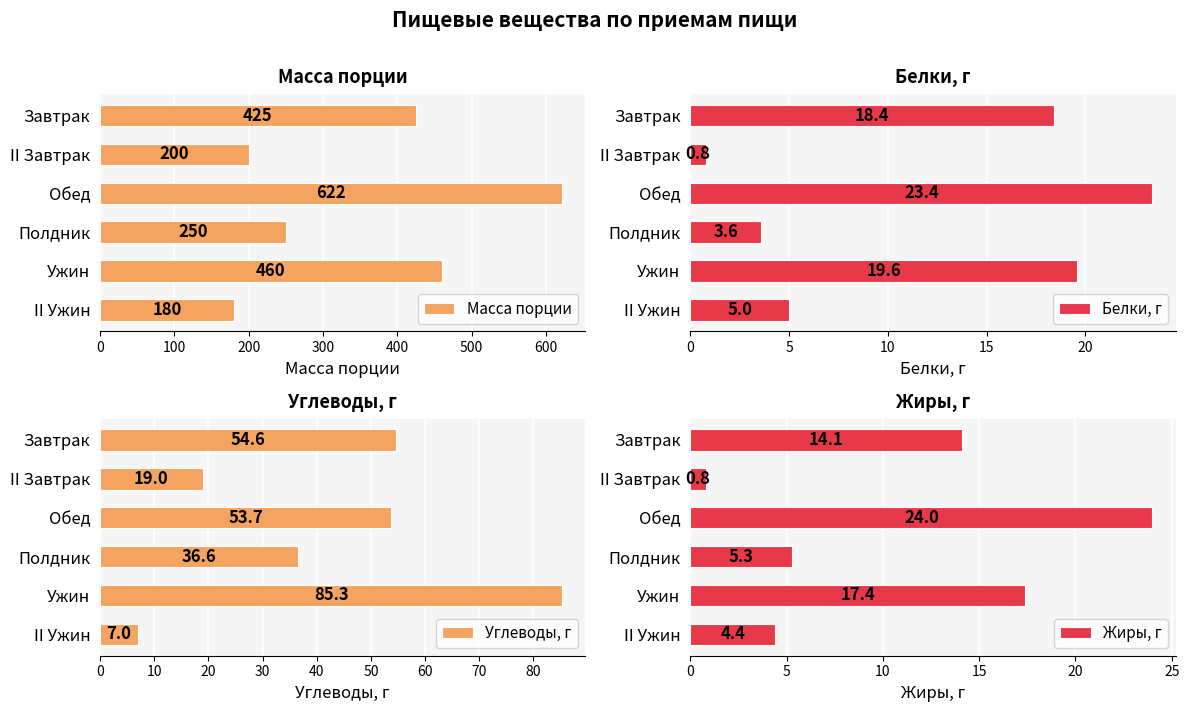

What is the sum of all Масса порции values?

2137